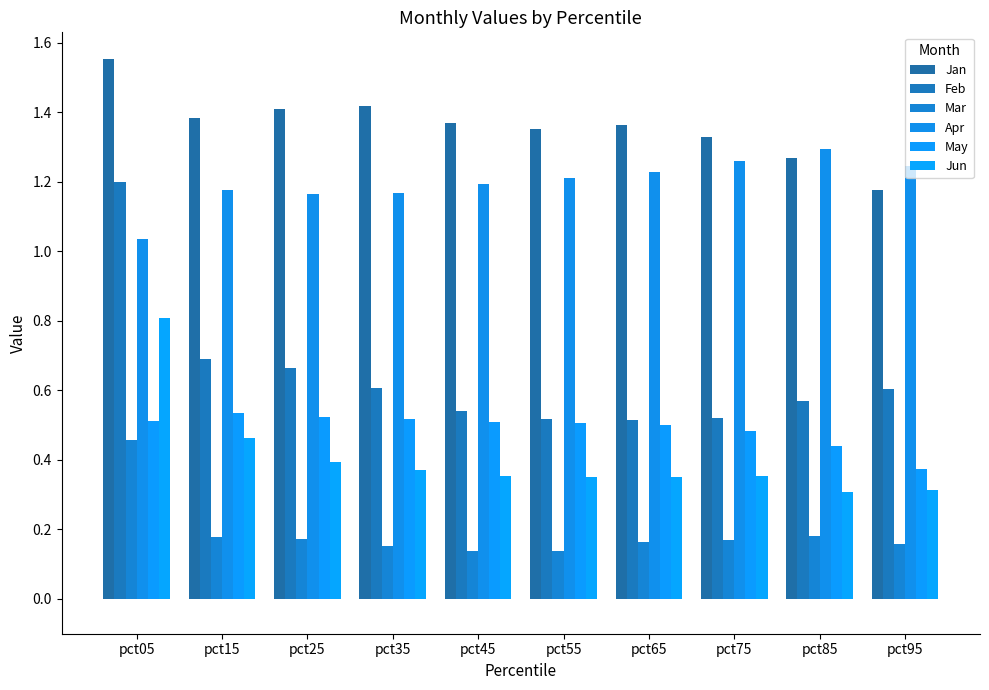

At pct25, list the series in order from largest to smallest.

Jan, Apr, Feb, May, Jun, Mar